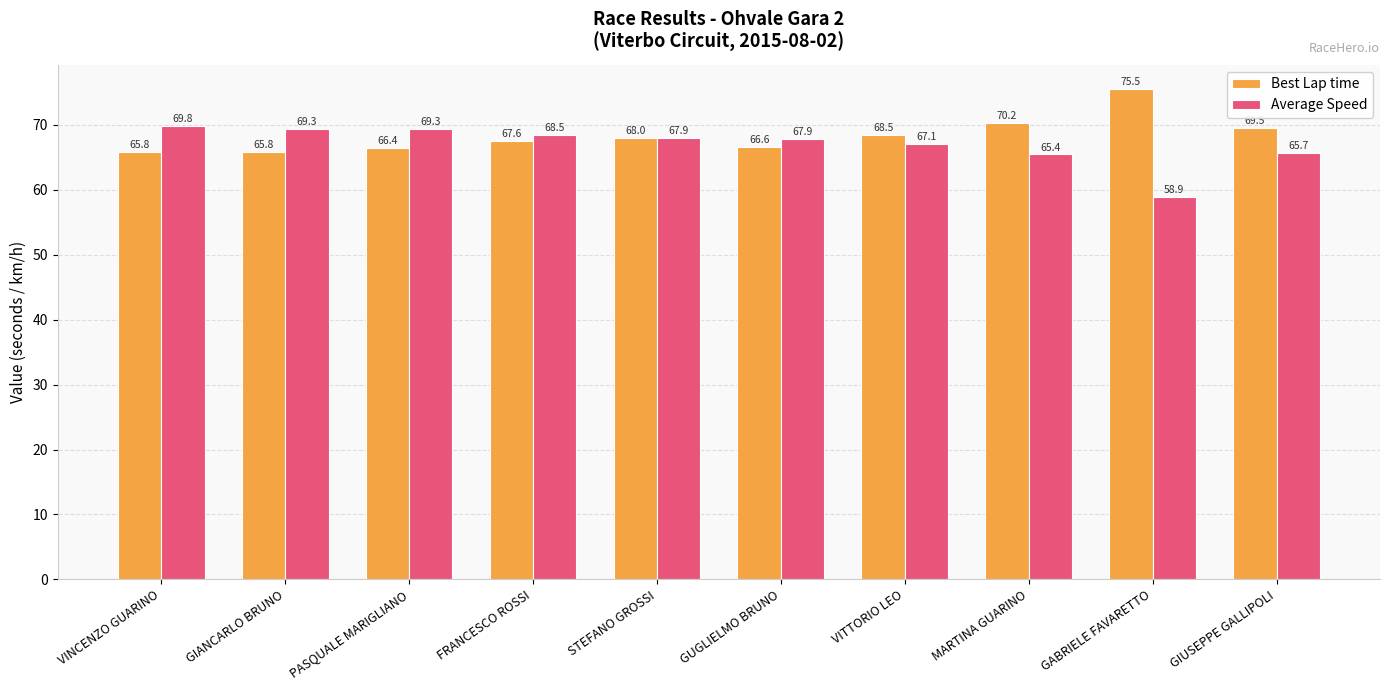

The value of Average Speed at GUGLIELMO BRUNO is 26.3. True or false?

False